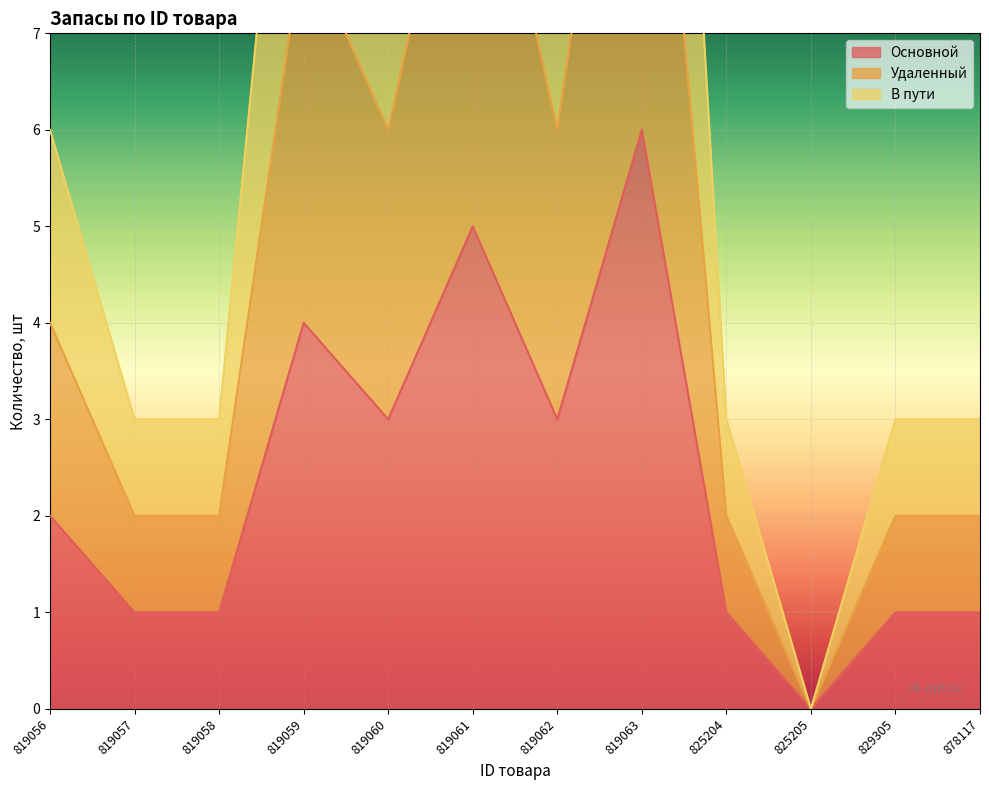

At how many categories does at least one series exceed 15?

1